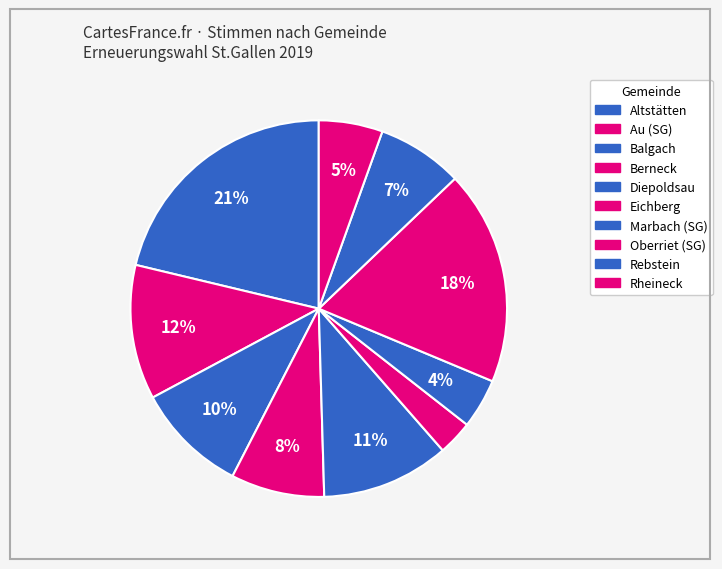

Which slice is the largest?

Altstätten